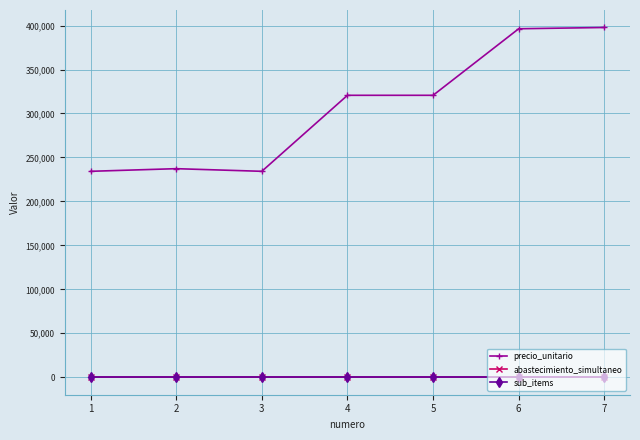

Is this an area chart (filled region under the line)?

No